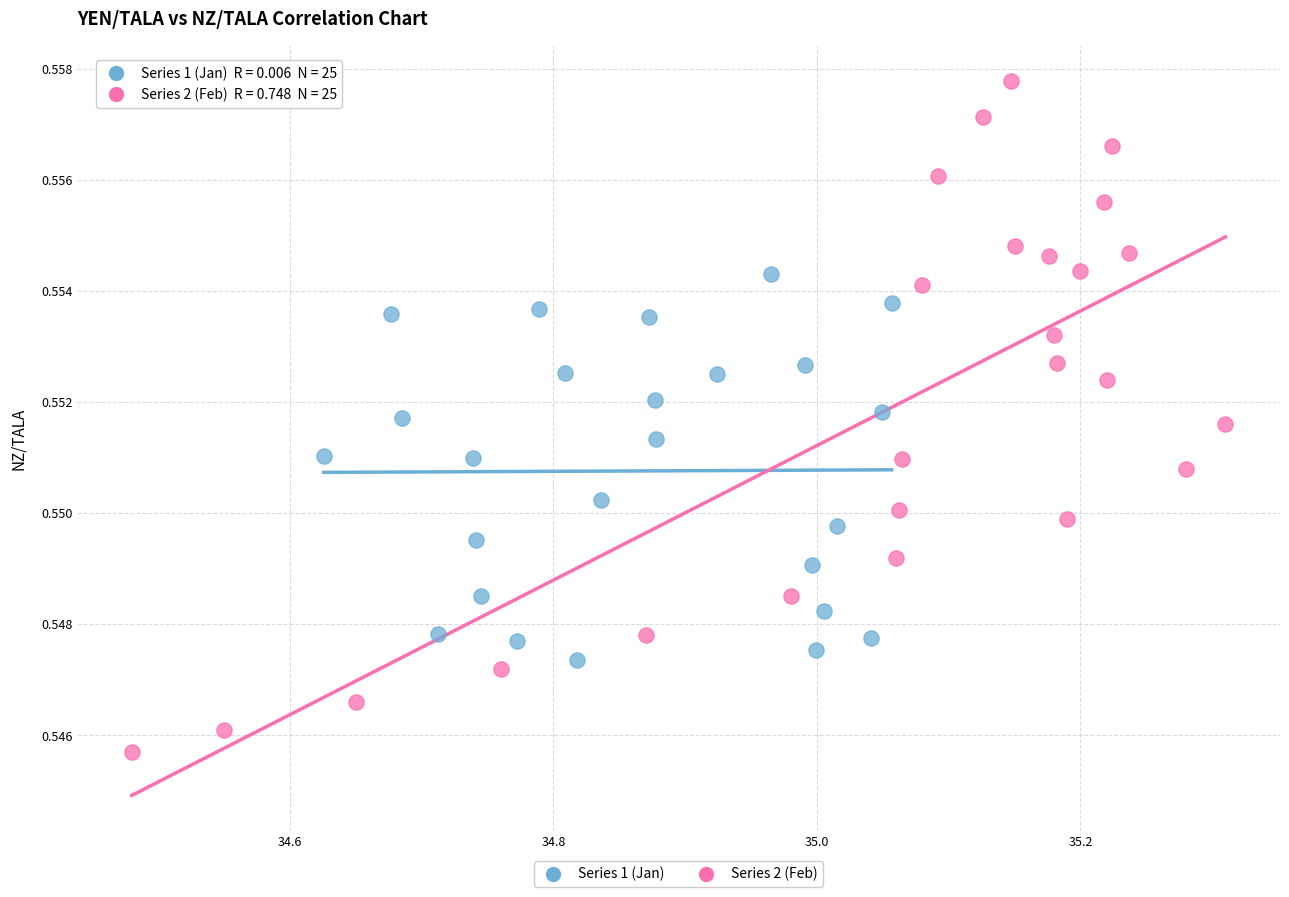

Which series has the widest spread of Y values?

Series 2 (Feb)